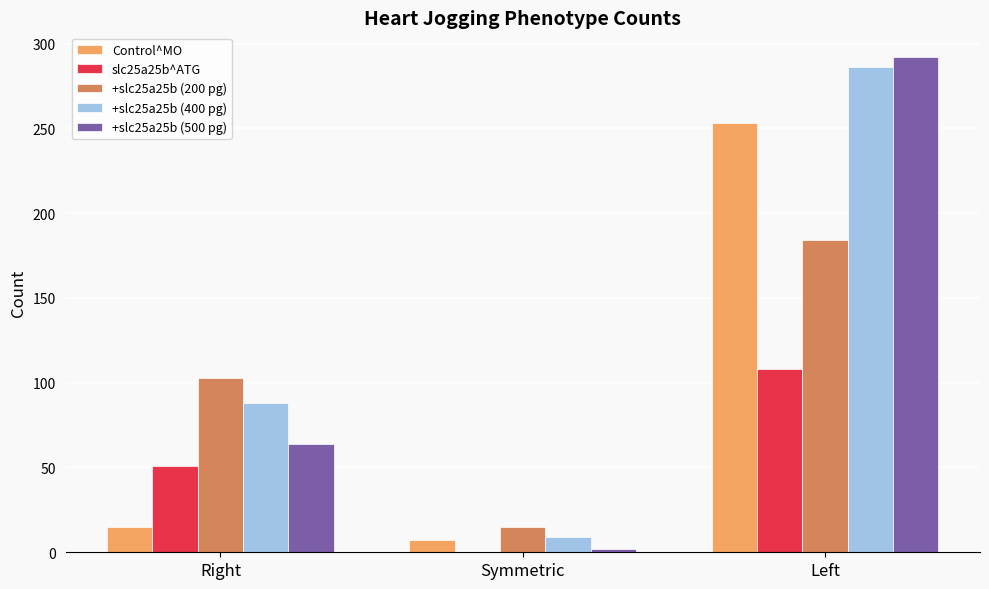

What is the sum of all +slc25a25b (400 pg) values?

383